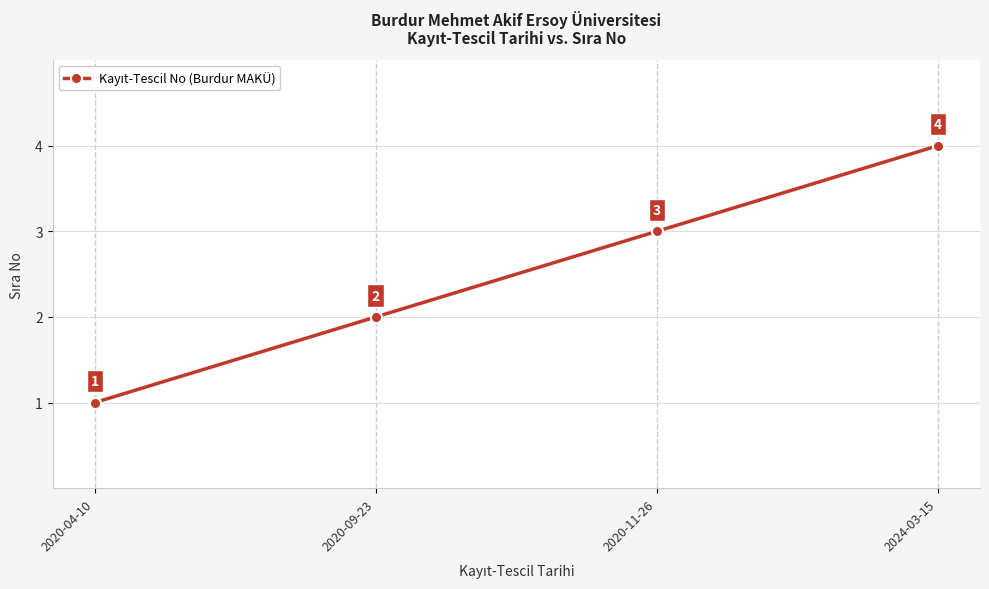

What value does the data have at 2020-11-26?

3